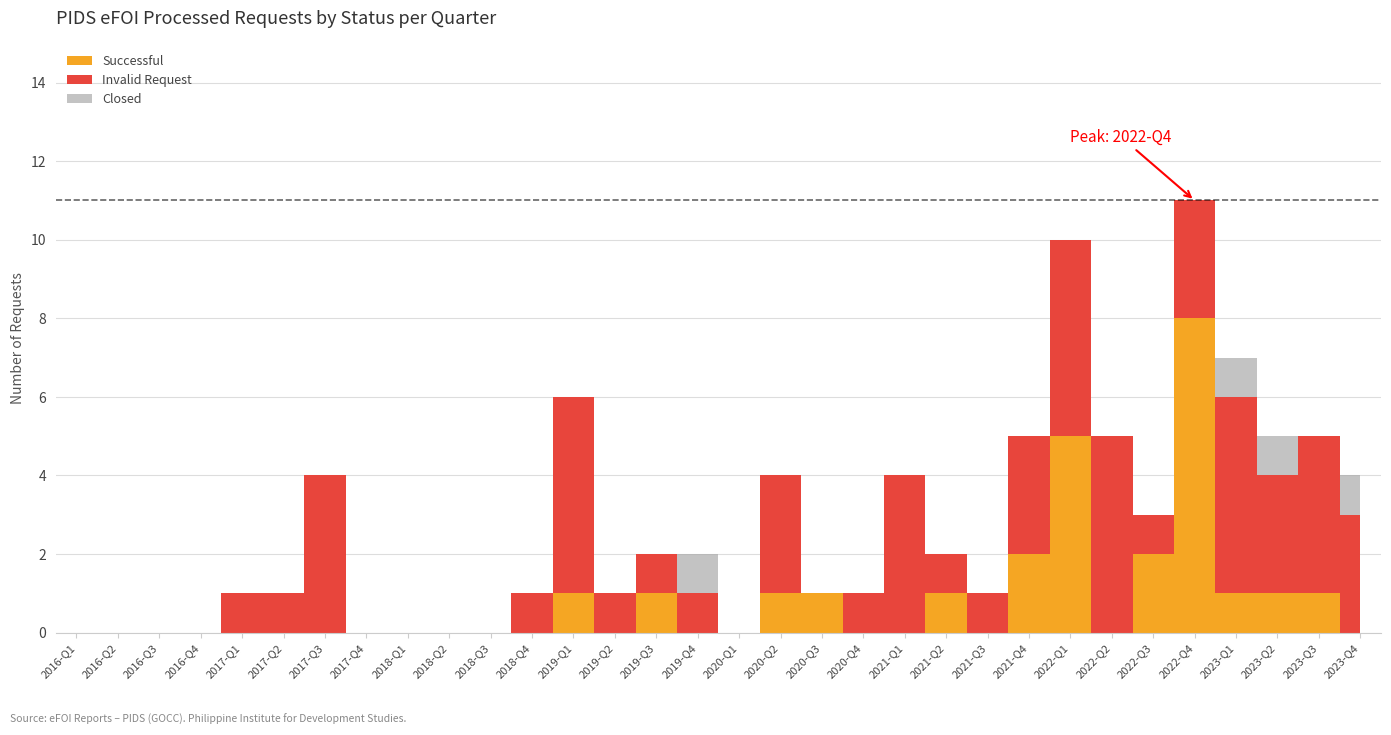

What is the sum of all Invalid Request values?

57